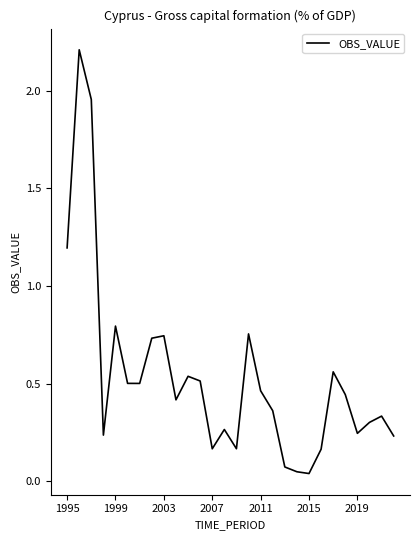

What is the maximum value shown in the chart?

2.2